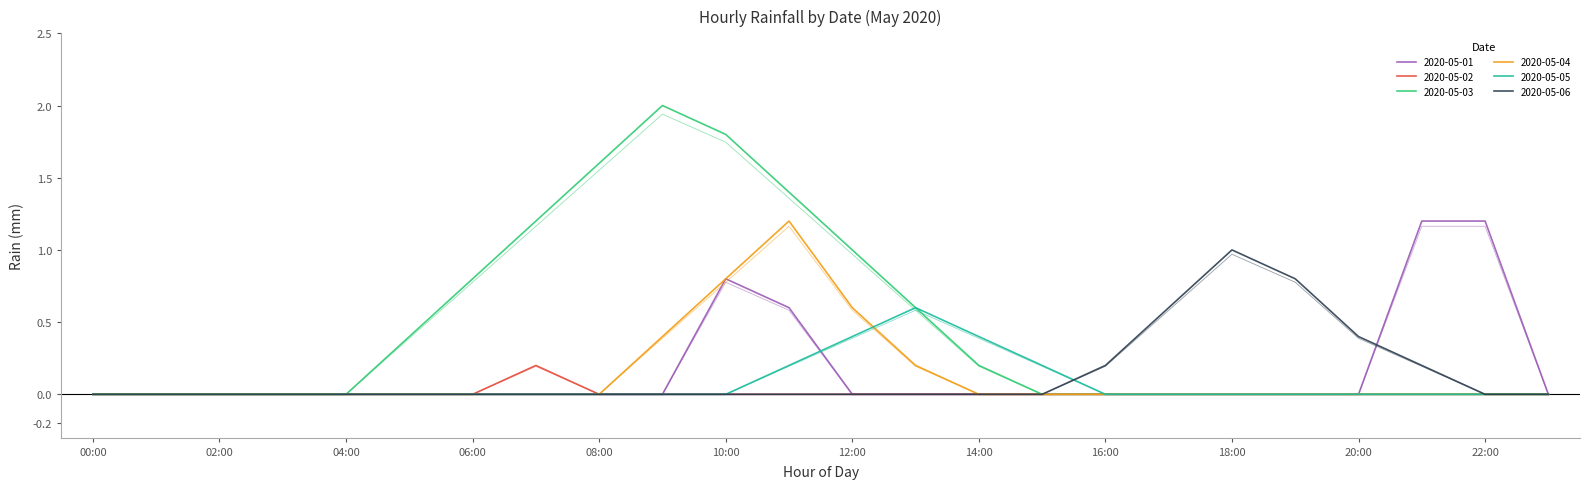

At which category is the sum across all series the highest?

10:00